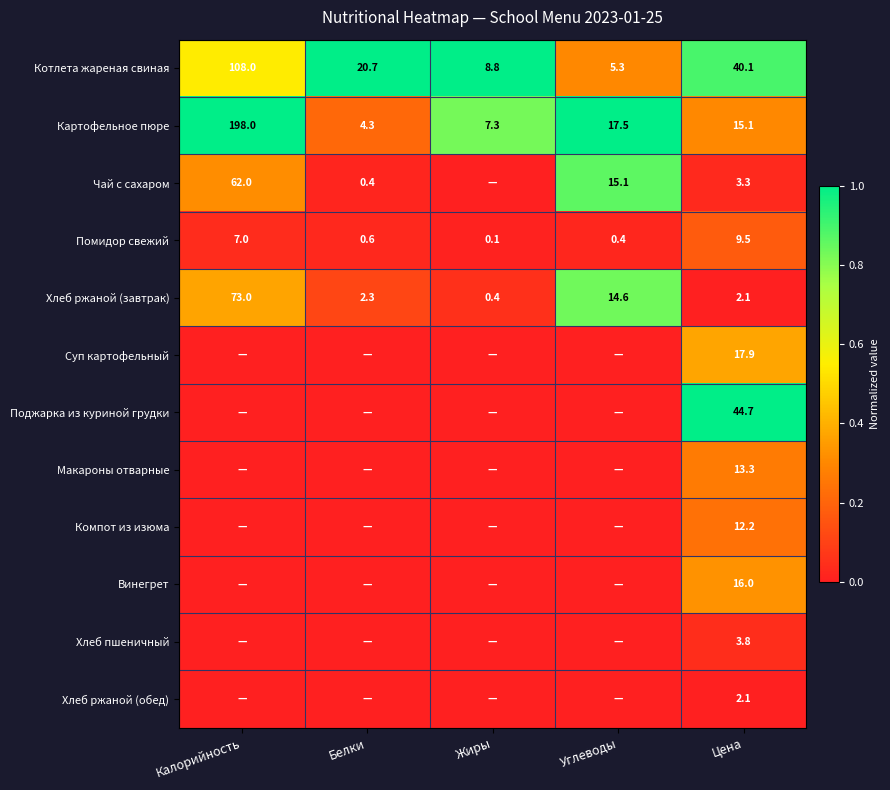

The Хлеб ржаной (завтрак) series shows 2.3 at Белки. True or false?

True